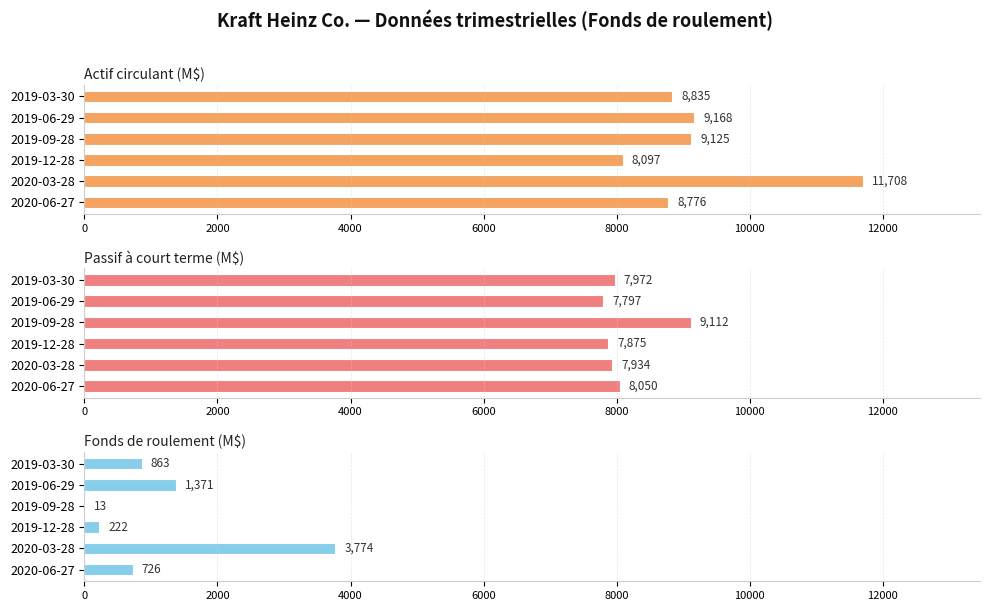

What is the average value of the Actif circulant (M$) series?

9285